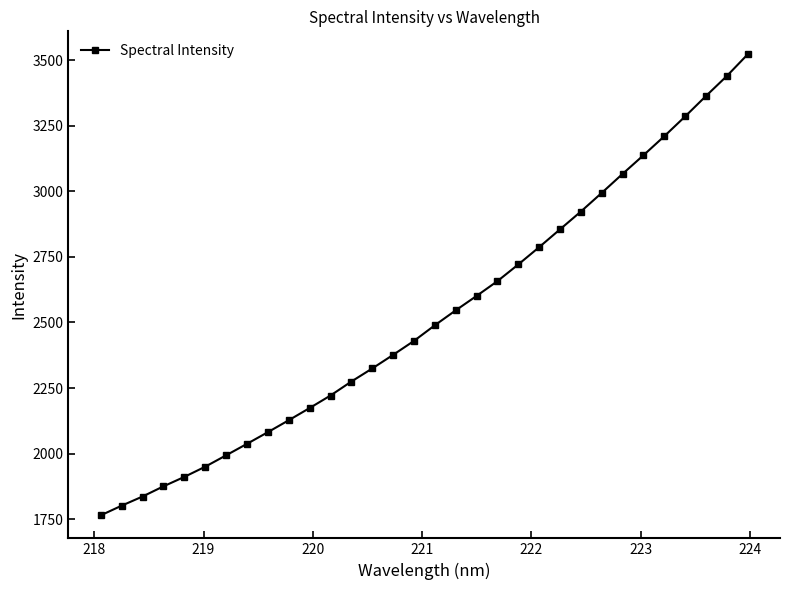

What is the smallest value displayed?

1764.3